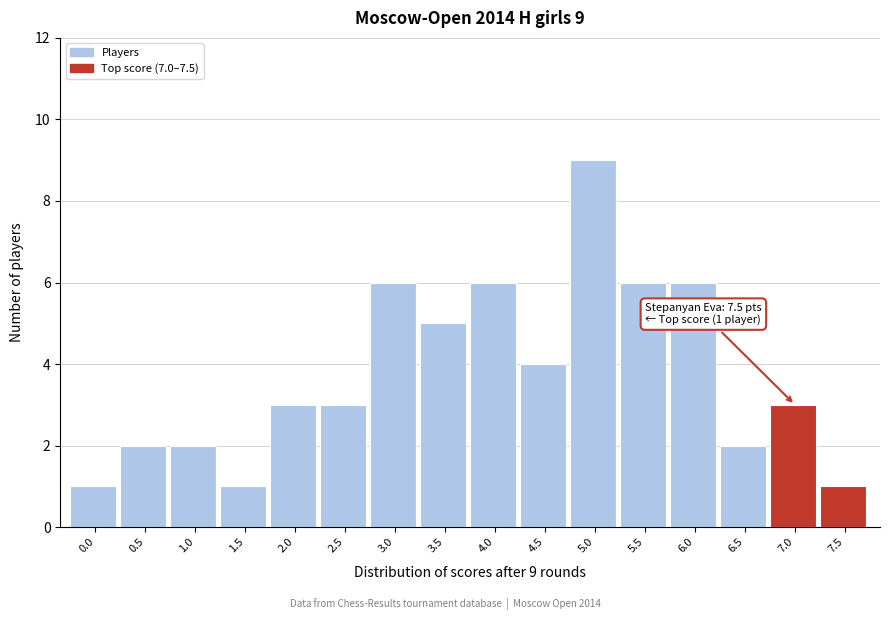

Reading left to right, extract all data points from this chart.

0.0=1	0.5=2	1.0=2	1.5=1	2.0=3	2.5=3	3.0=6	3.5=5	4.0=6	4.5=4	5.0=9	5.5=6	6.0=6	6.5=2	7.0=3	7.5=1